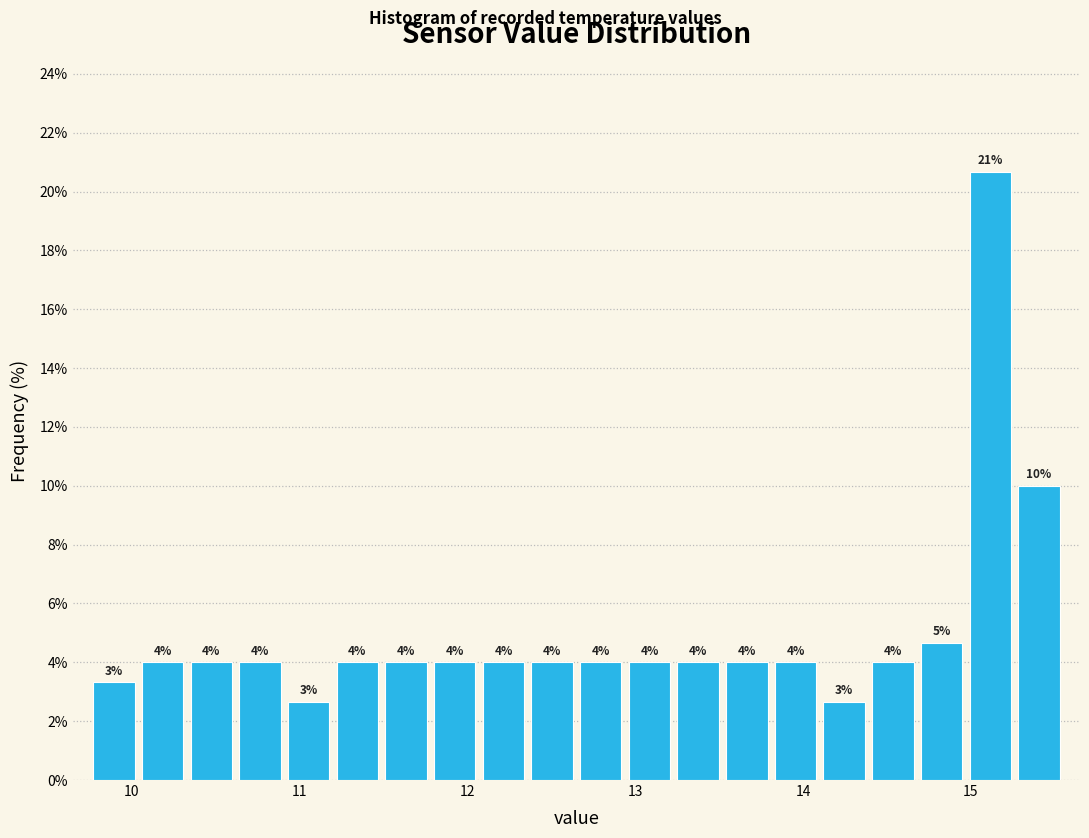

Read against the x-axis, roughly where is the centre of the tallest bar?

15.1